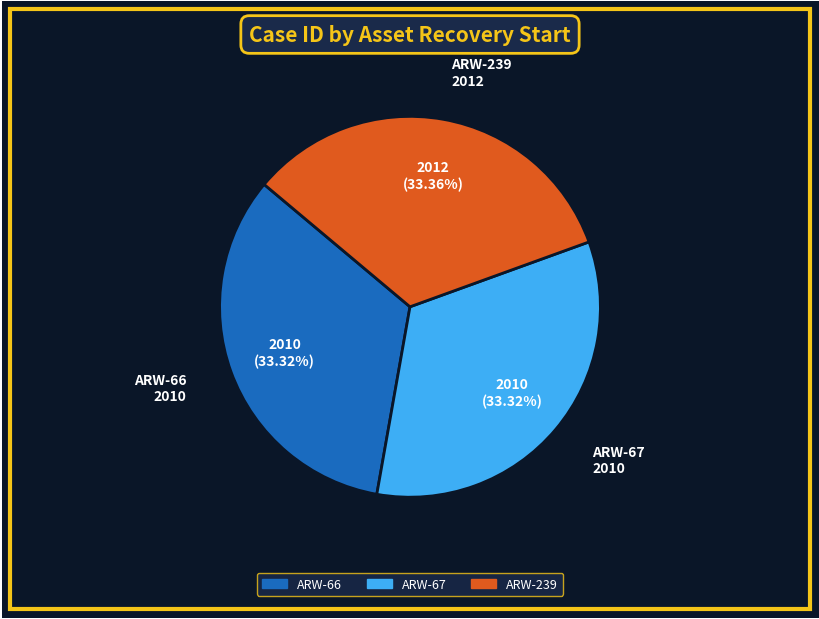

Is the sum of ARW-66 and ARW-67 greater than half?

Yes